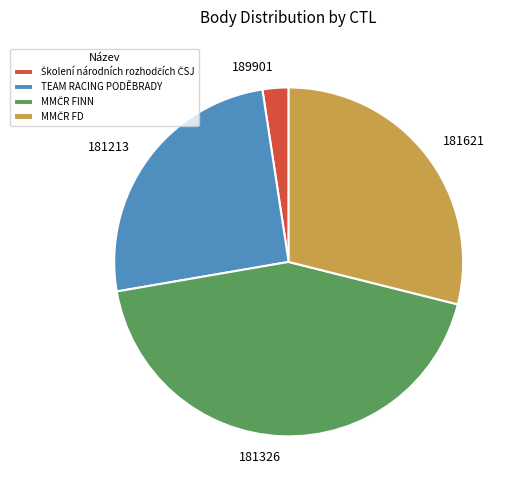

Is TEAM RACING PODĚBRADY the majority of the pie?

No